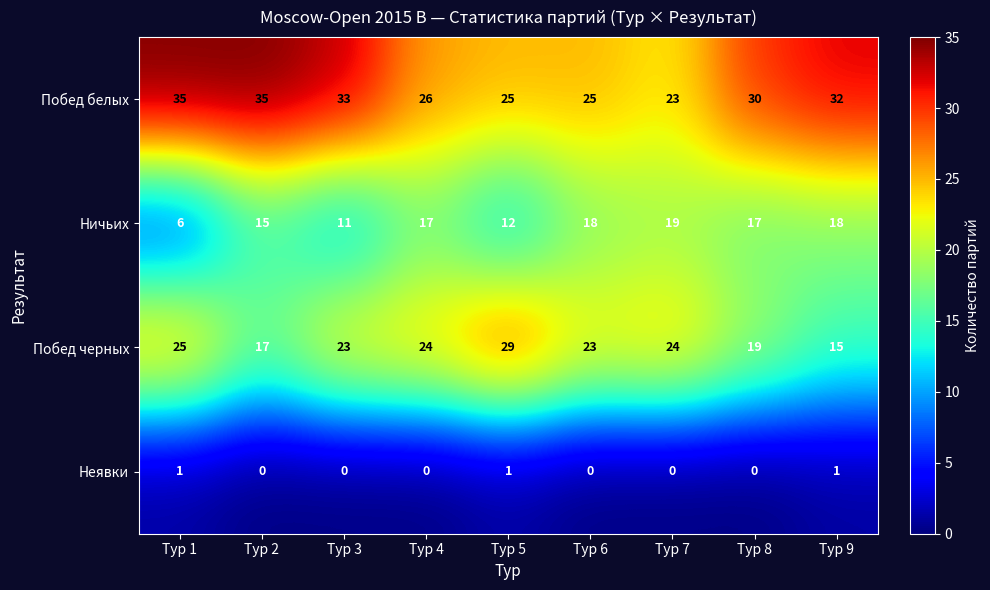

How many series are shown in this chart?

4